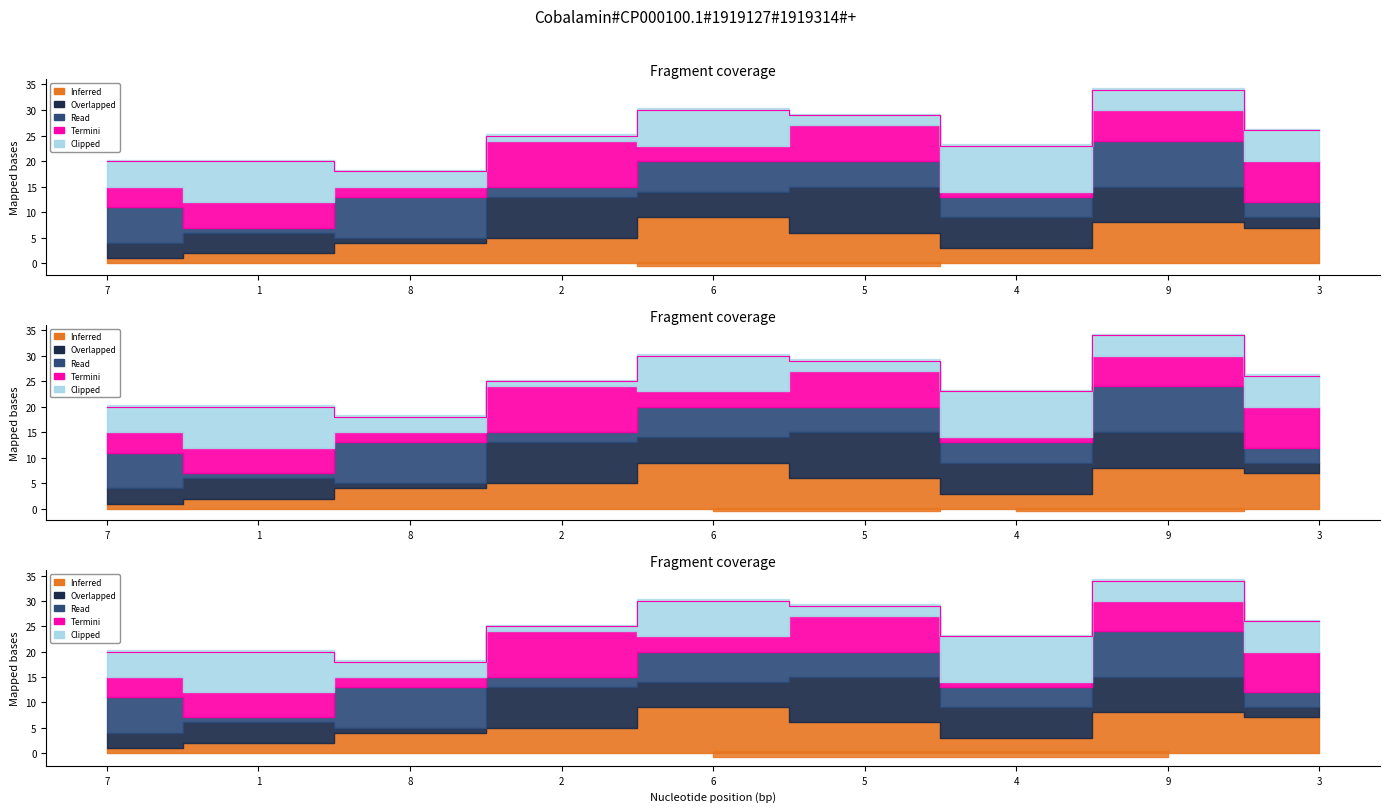

How many values exceed 25?

4